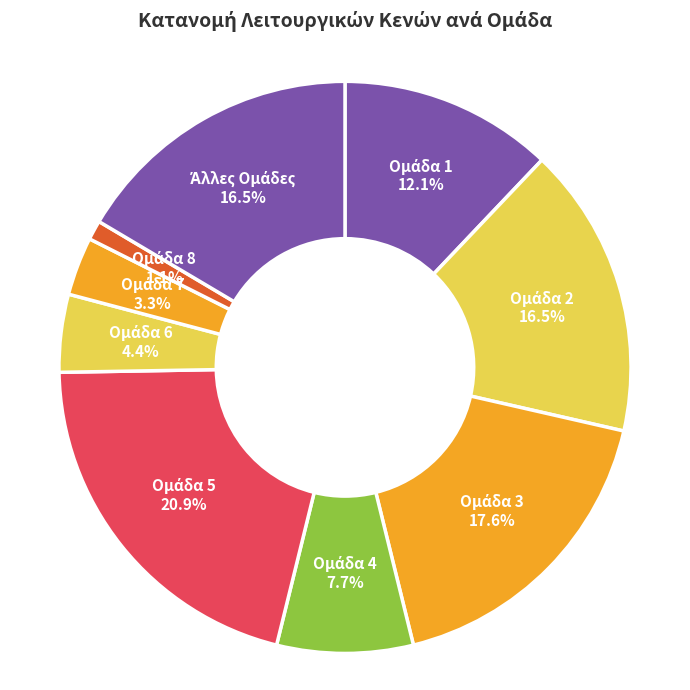

Does any single category account for the majority?

No